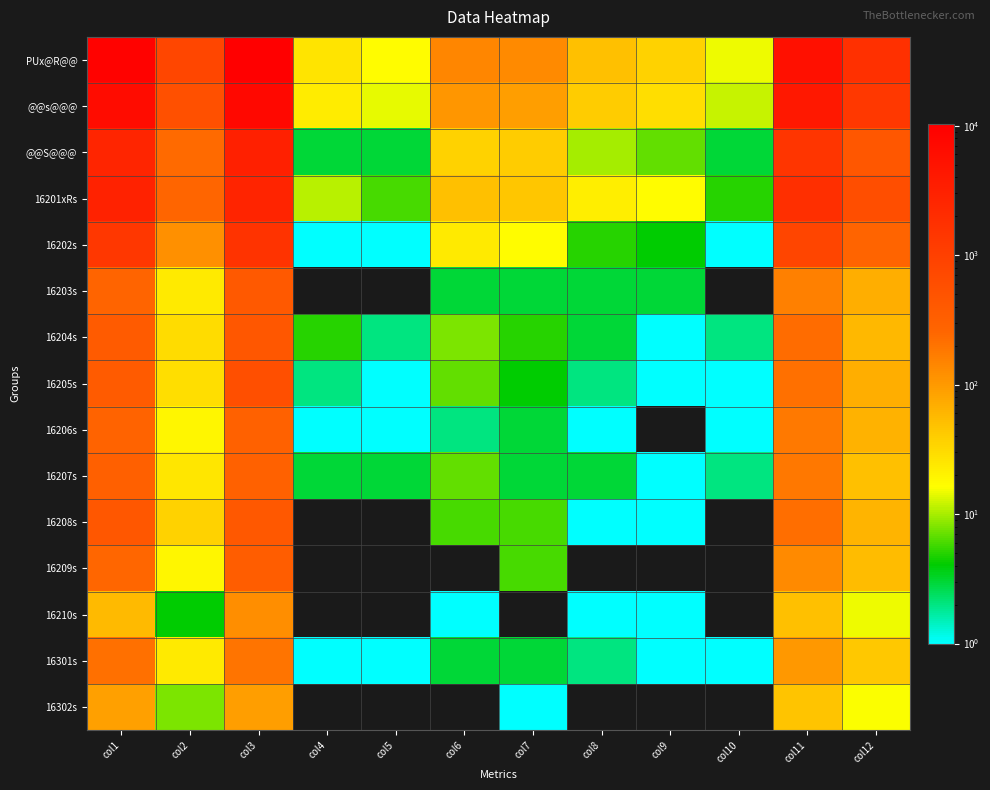

List the series in order of their peak value, highest first.

PUx@R@@, @@s@@@, @@S@@@, 16201xRs, 16202s, 16205s, 16204s, 16208s, 16203s, 16209s, 16207s, 16206s, 16301s, 16210s, 16302s